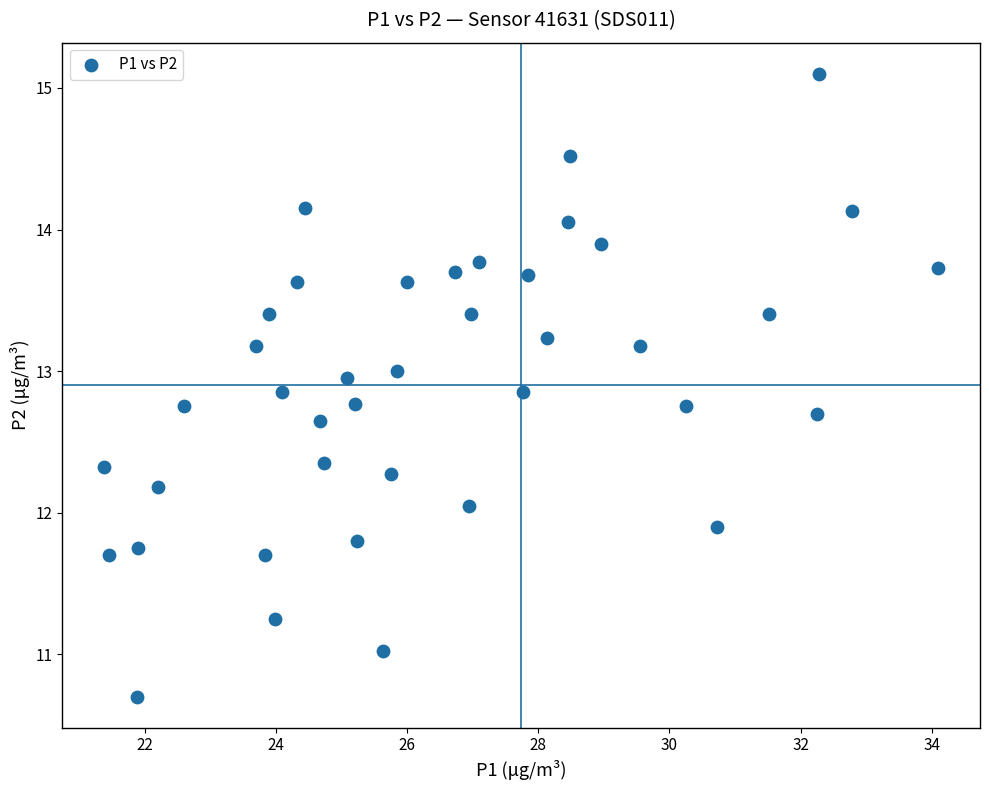

What is the range of Y values (max minus min)?

4.4